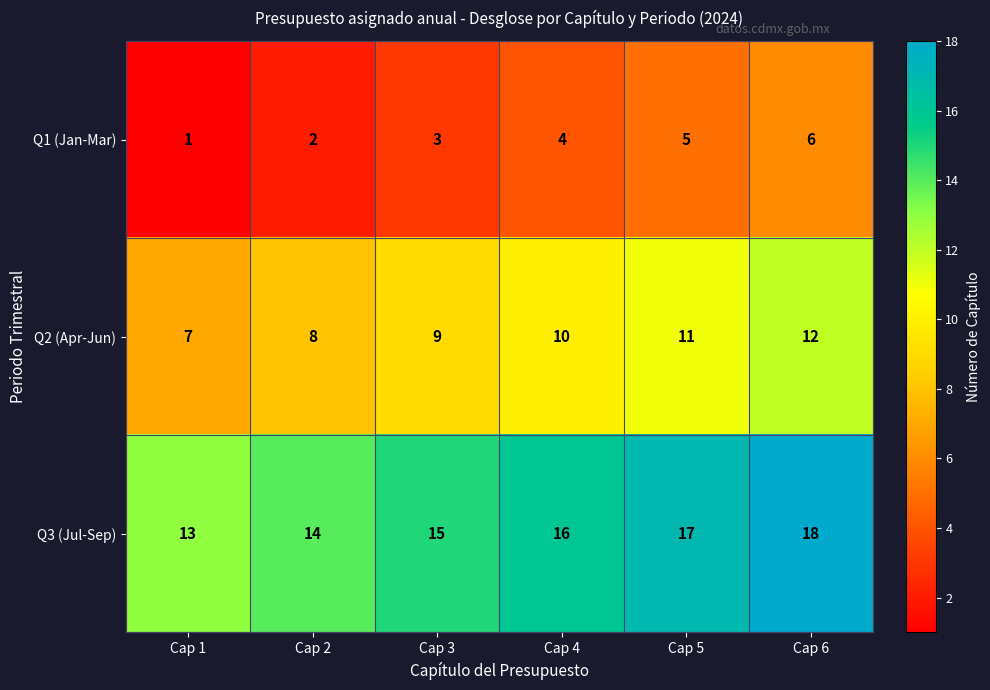

What is the difference between the maximum and minimum values in the Q3 (Jul-Sep) series?

5